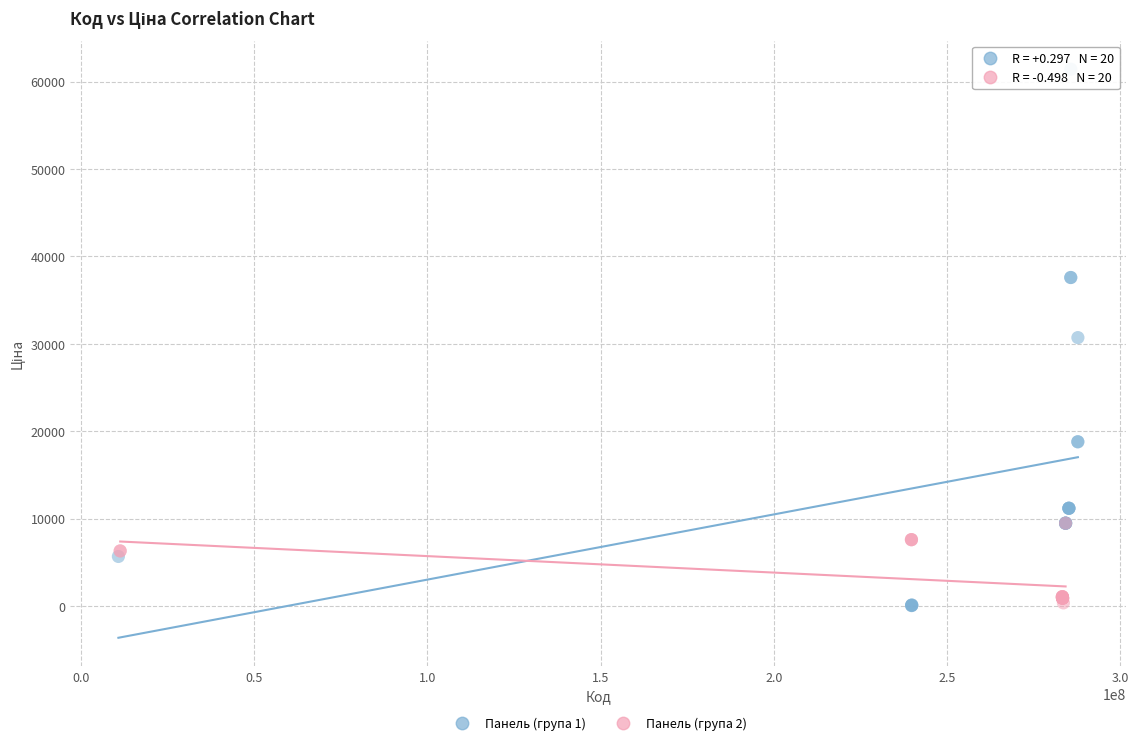

Which series has the largest Y range (max minus min)?

Панель (група 1)